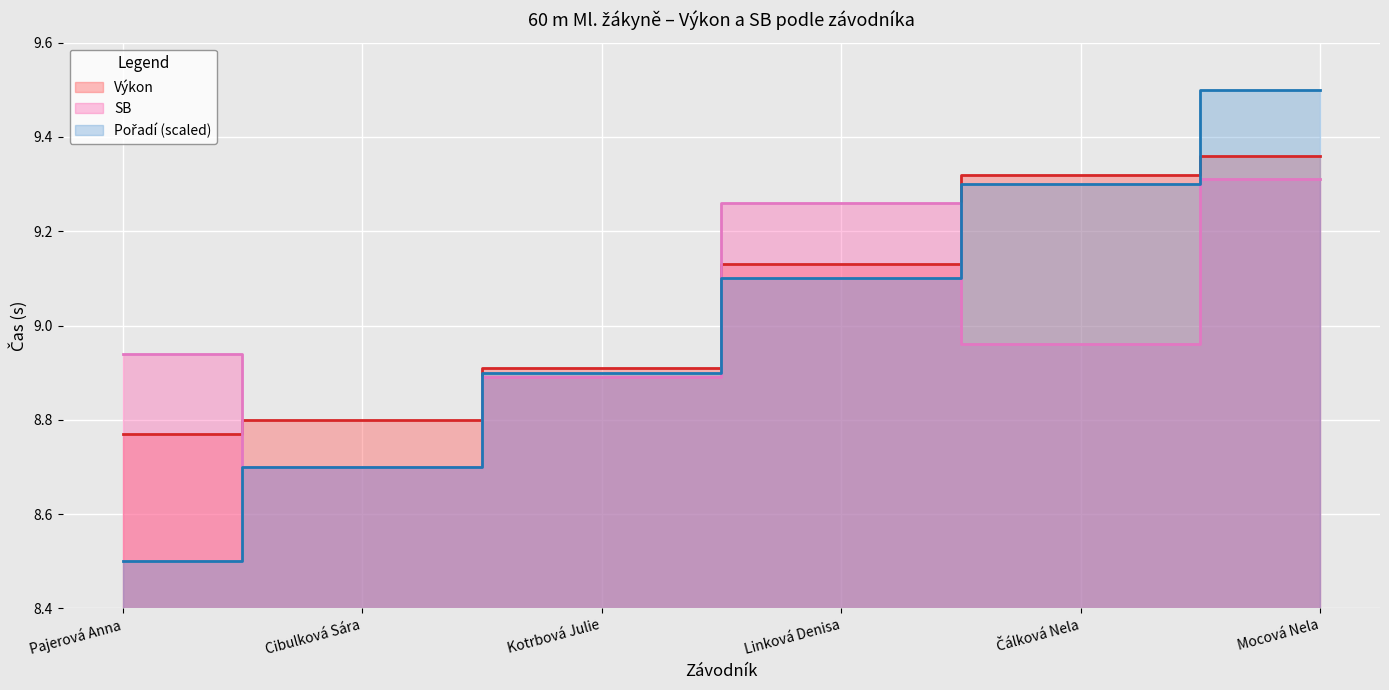

How many lines are shown in the chart?

3